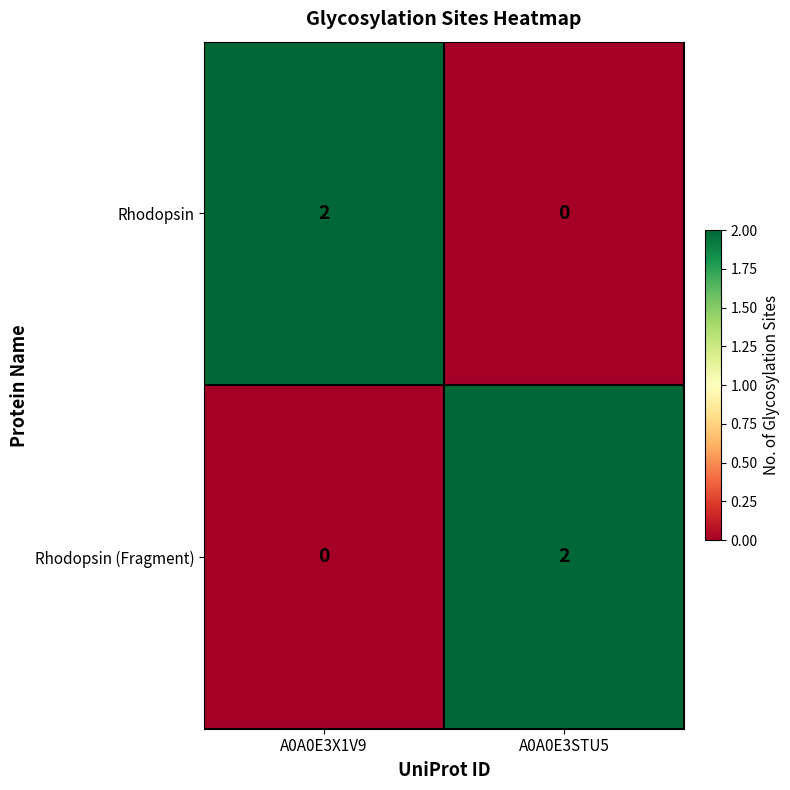

Which category has the lowest value in the Rhodopsin series?

A0A0E3STU5